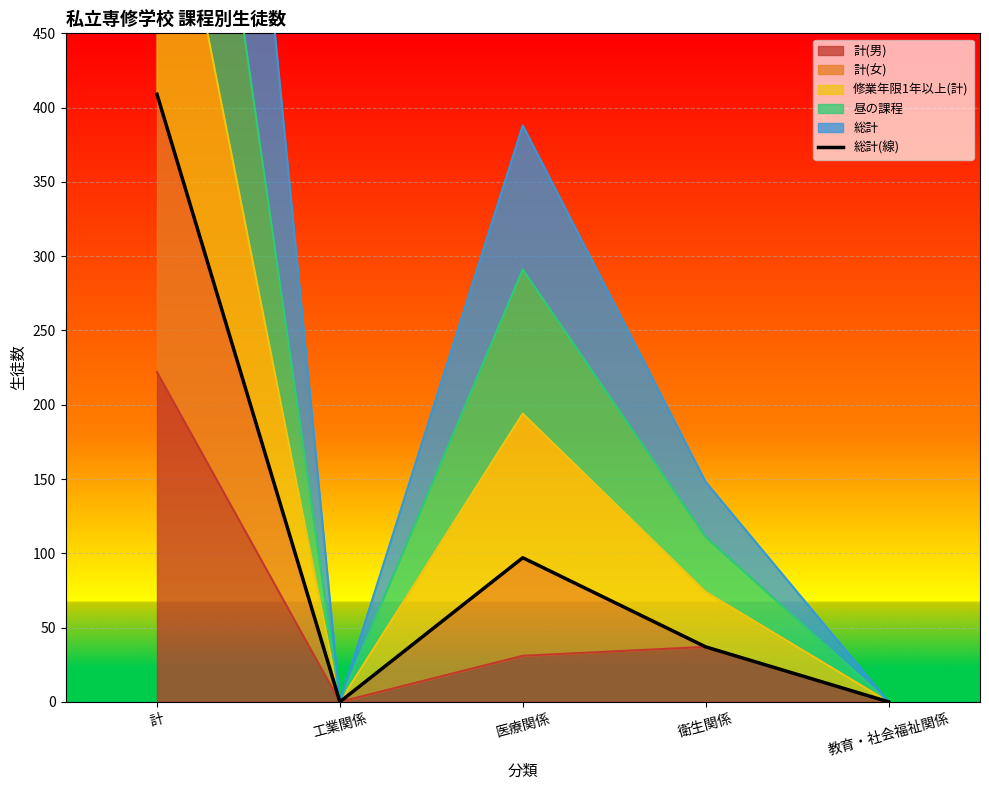

Which category has the highest value in the 計(男) series?

計